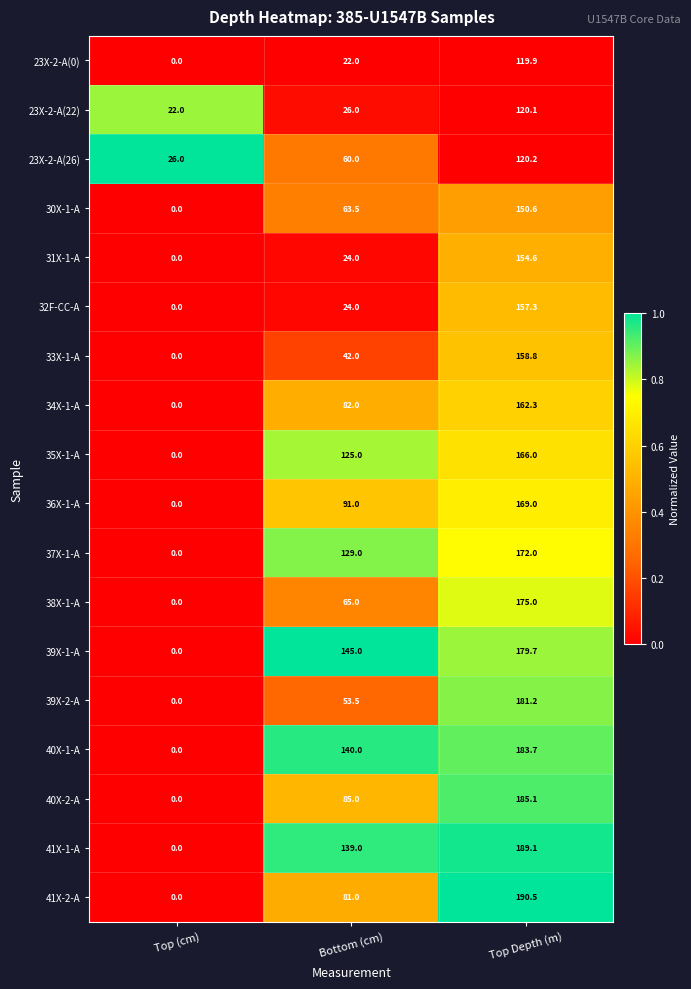

Which series changed the most between Top (cm) and Top Depth (m)?

41X-2-A